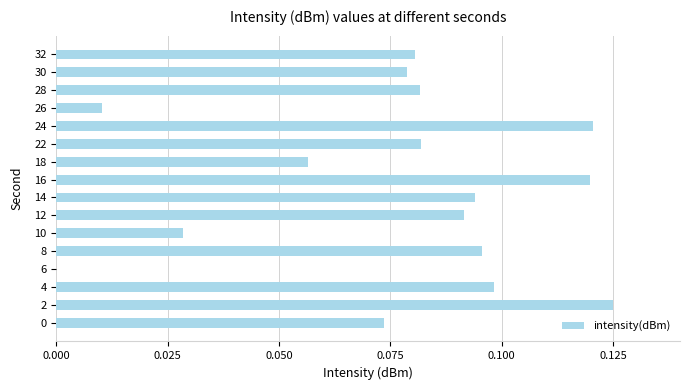

What is the sum of all values?

1.2